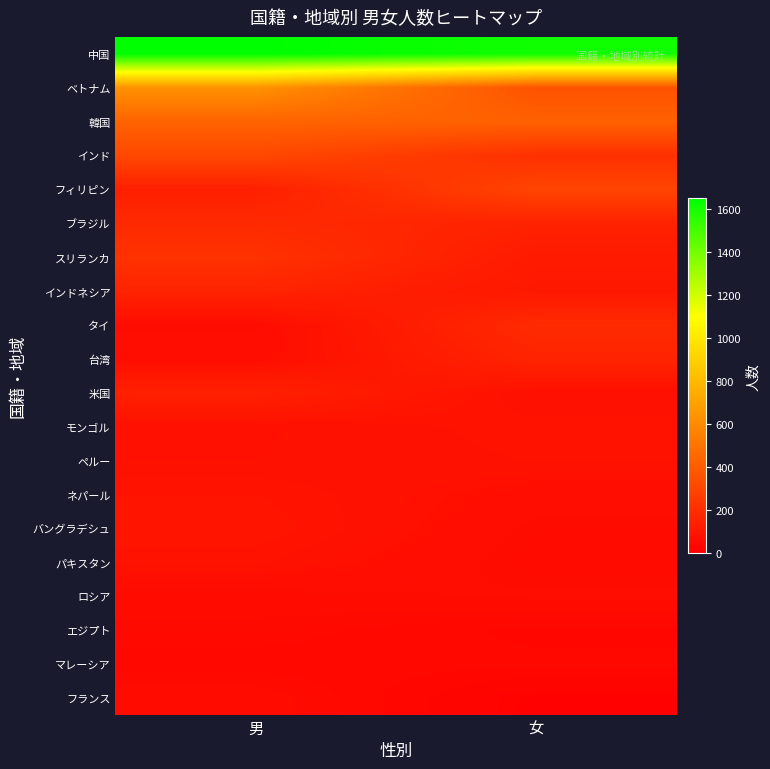

Between 女 and 男, which is larger?

男